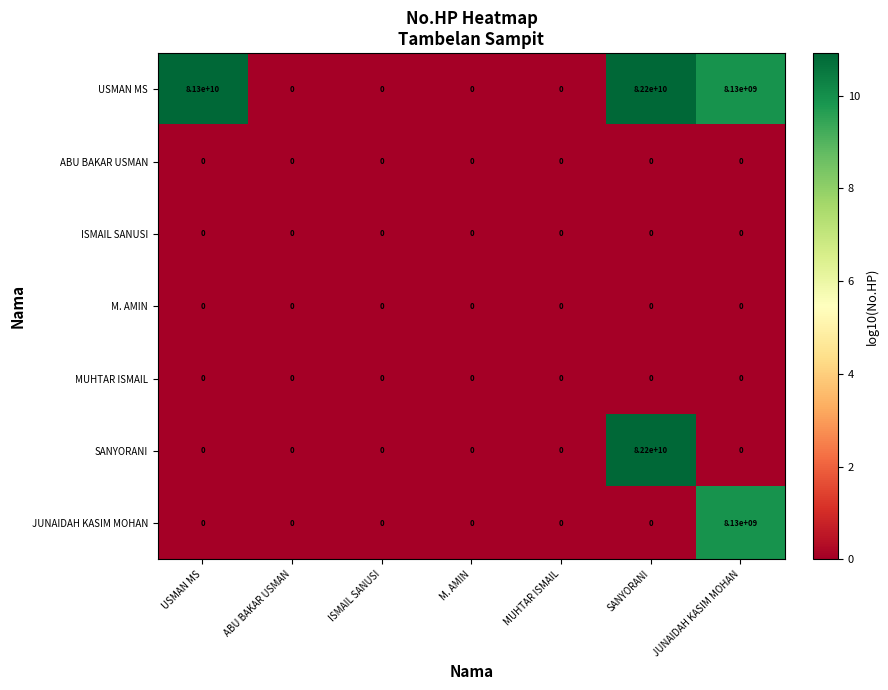

At which category is the sum across all series the highest?

SANYORANI